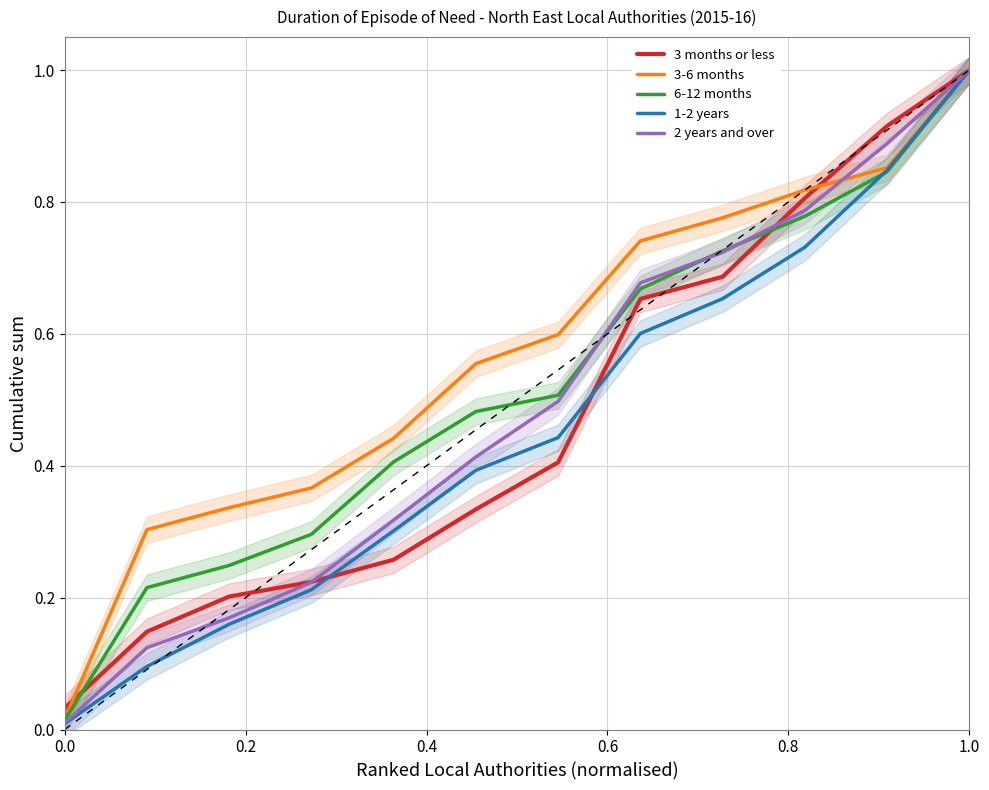

What is the greatest value displayed?

1.0